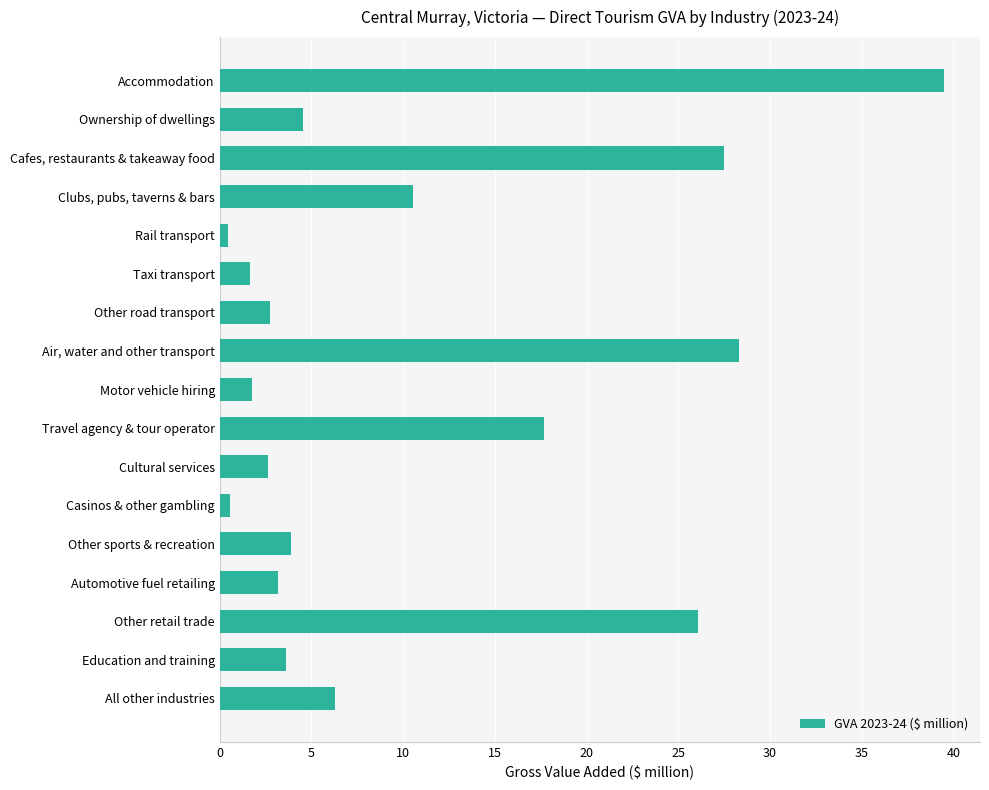

How many values are below 3?

6